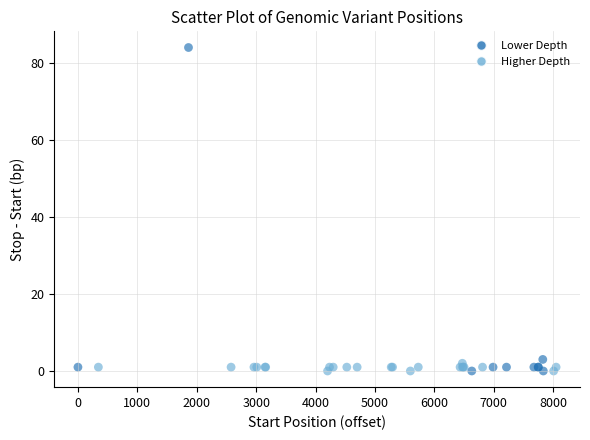

What Y value in the scatter plot is closest to 42?

3